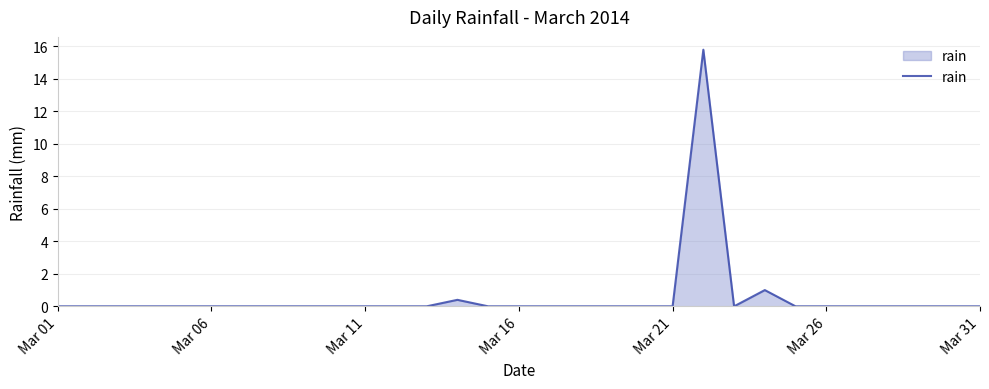

How many lines are shown in the chart?

1